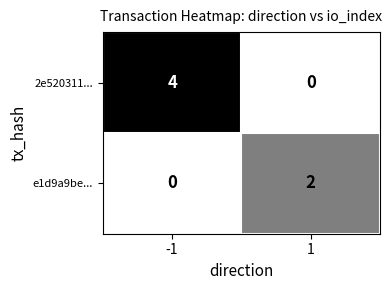

Between -1 and 1, which series saw the biggest shift?

2e520311...